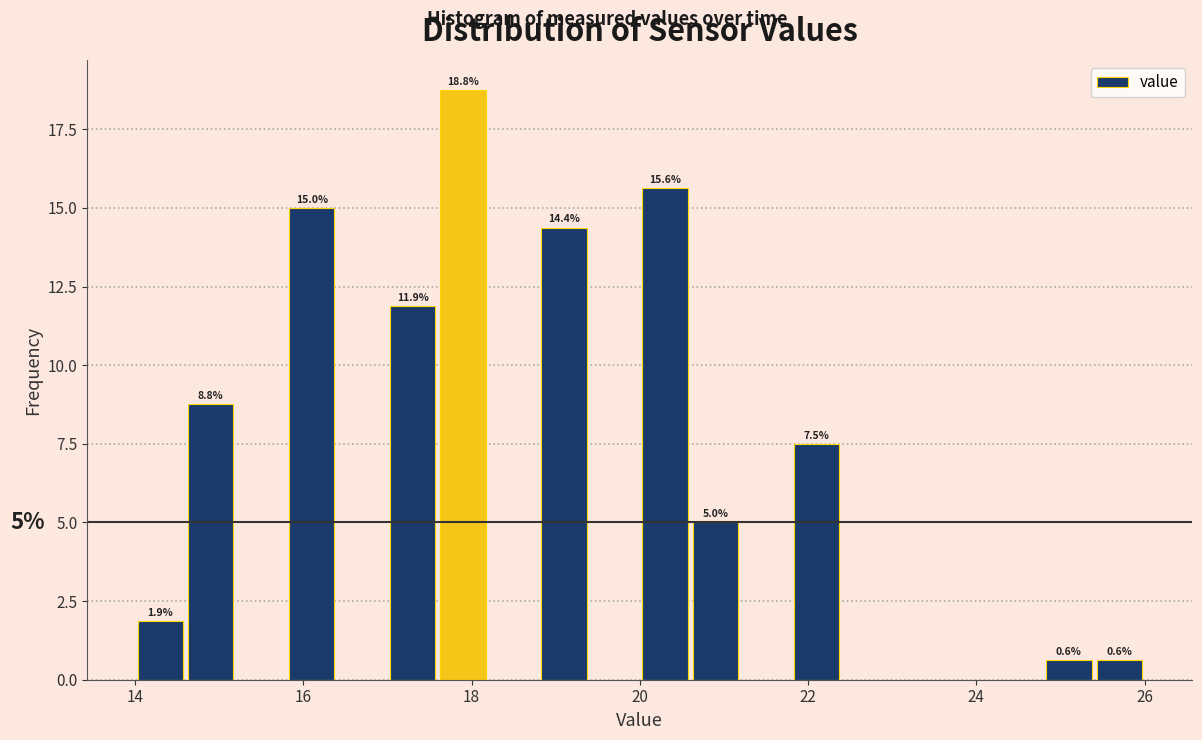

Read against the x-axis, roughly where is the centre of the tallest bar?

18.0